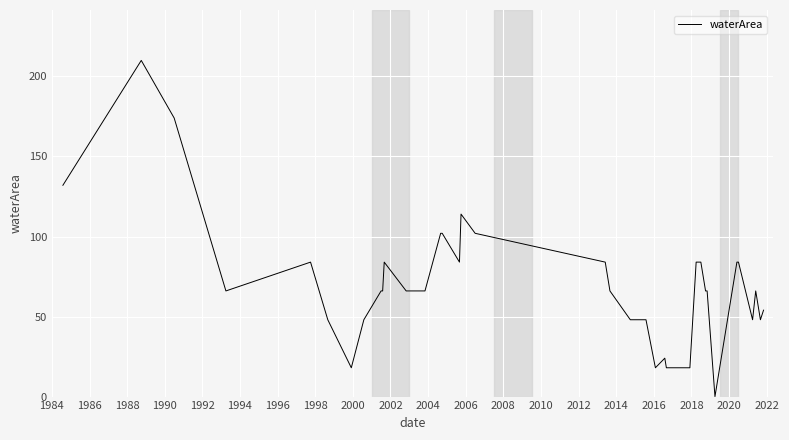

What is the difference between the maximum and minimum values?

210.0